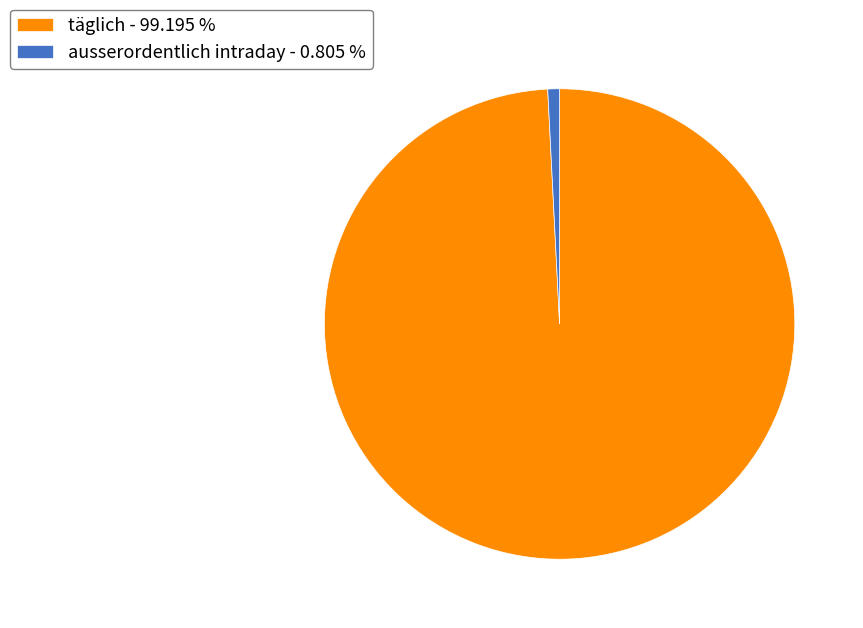

Between ausserordentlich intraday - 0.805 % and täglich - 99.195 %, which is larger?

täglich - 99.195 %